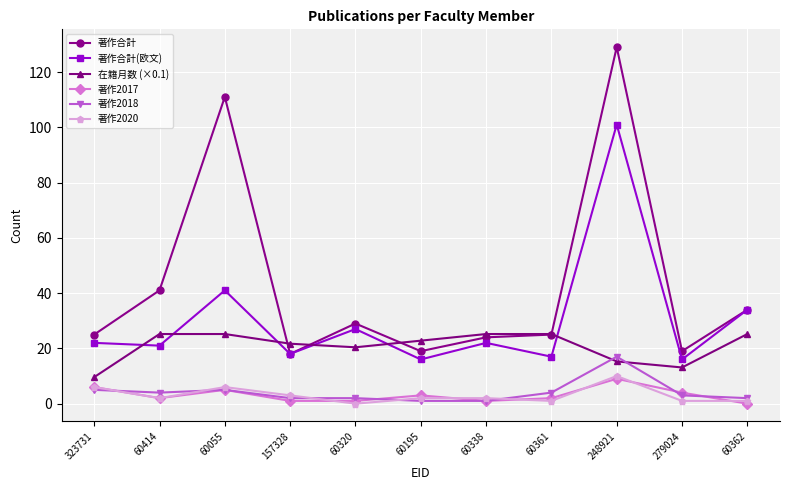

At which category is the sum across all series the highest?

248921